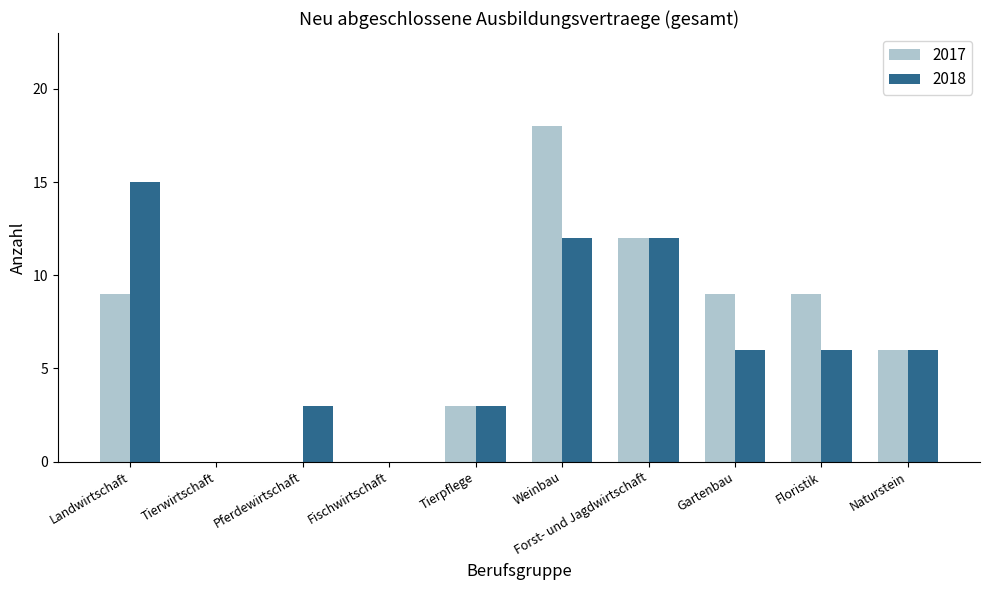

Read the 2017 value at Forst- und Jagdwirtschaft, to the nearest 10.

10